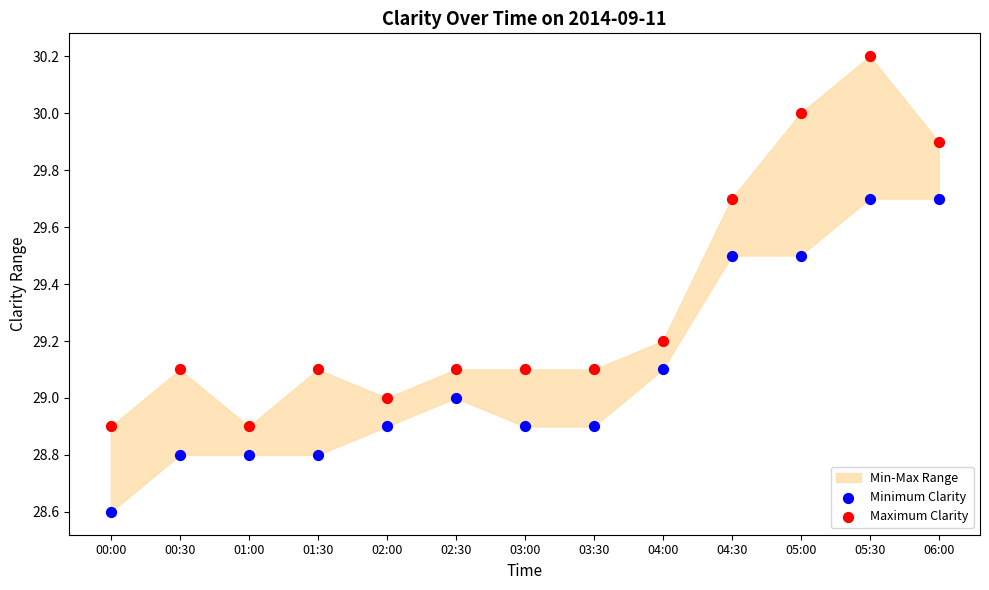

Which series contains the highest Y value?

Maximum Clarity